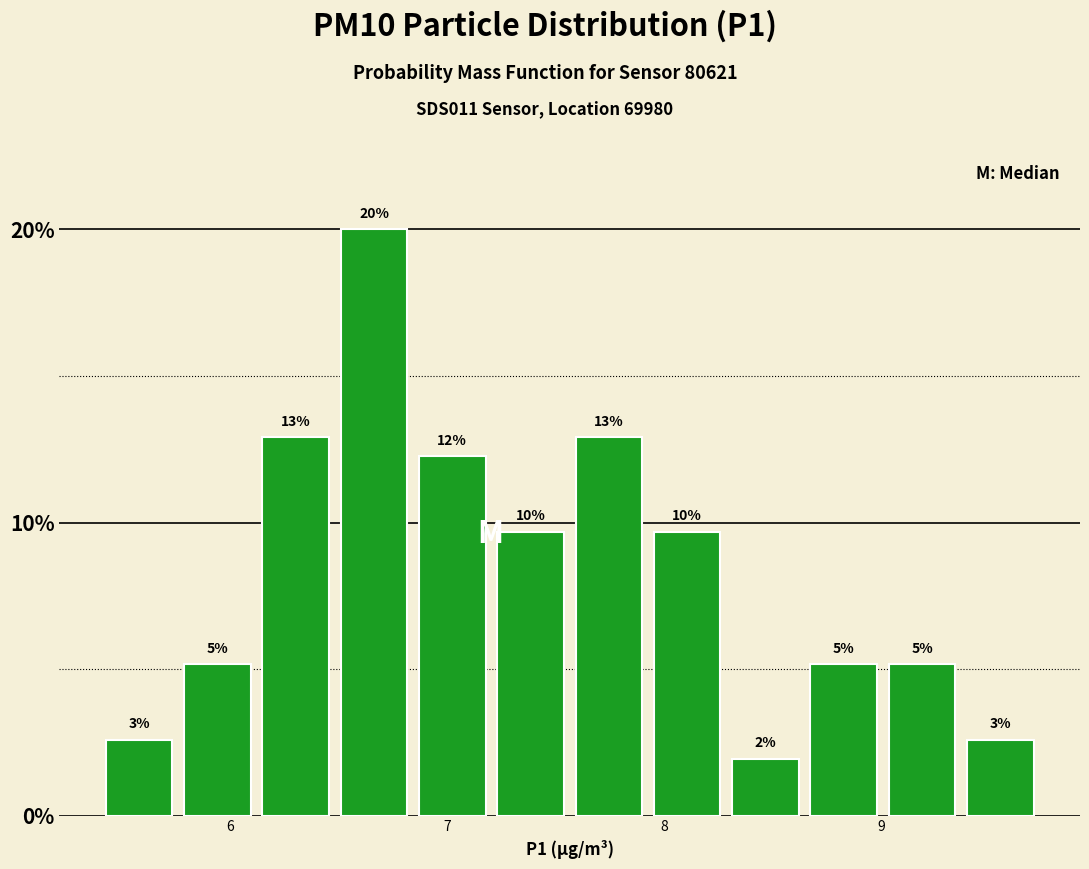

Around what value on the x-axis is the tallest bar? Give the approximate position of its centre, as read against the axis.

6.7